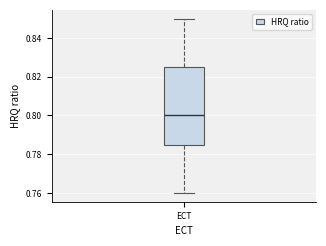

Transcribe this box plot: give where the median line is, the range the box spans, and where the two whiskers end, as read against the y-axis. The values are not printed on the chart, so give them approximately, as read against the axis.

median 0.800, box 0.786 to 0.826, whiskers 0.760 to 0.850